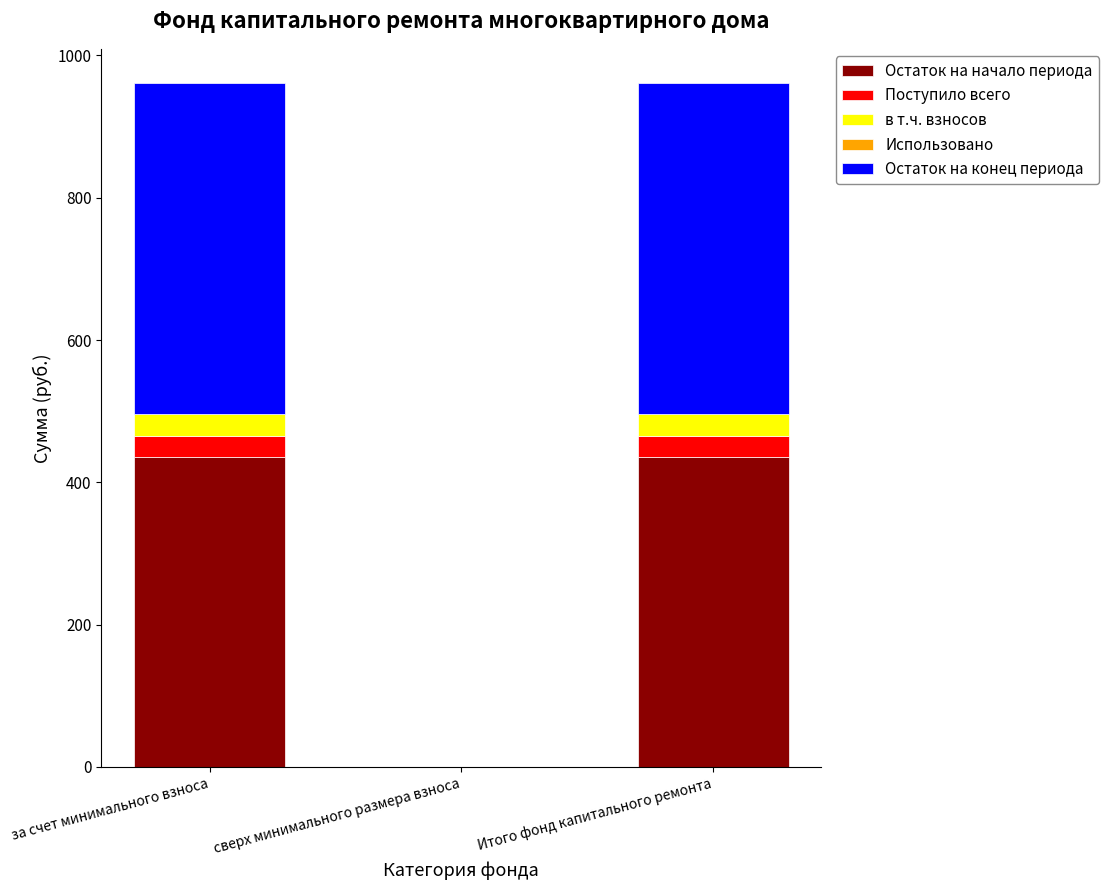

The Остаток на начало периода series shows 435.5 at Итого фонд капитального ремонта. True or false?

True